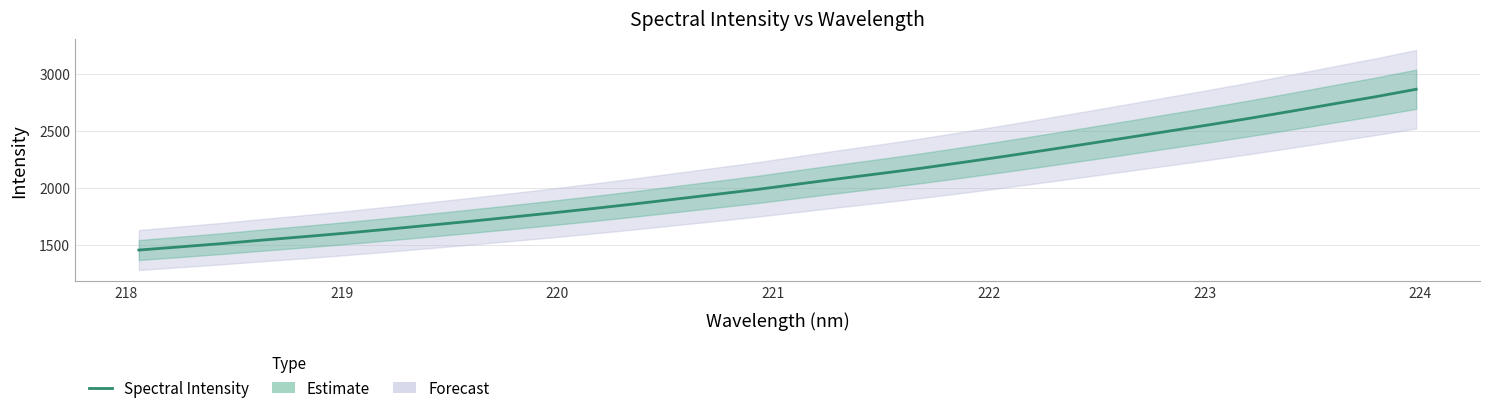

Reading left to right, what are all the values shown in this chart?

1457.0	1484.7	1512.9	1544.1	1573.6	1604.5	1638.0	1672.8	1707.4	1744.0	1781.0	1819.6	1859.9	1902.1	1944.8	1987.7	2035.0	2081.9	2127.4	2174.1	2225.0	2277.1	2331.1	2386.1	2441.9	2498.3	2554.7	2613.1	2674.2	2736.6	2798.2	2864.3